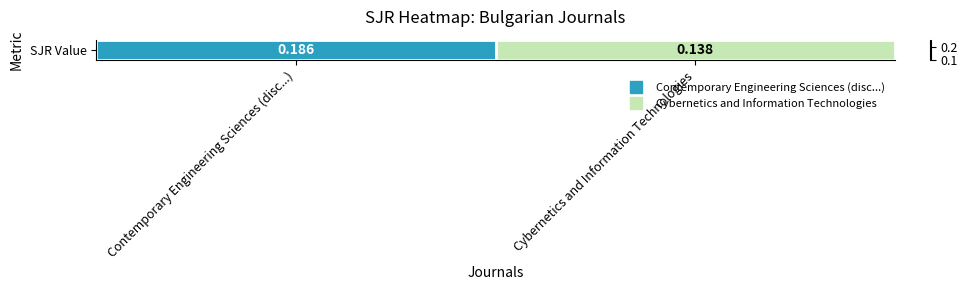

What is the maximum value shown in the chart?

0.2